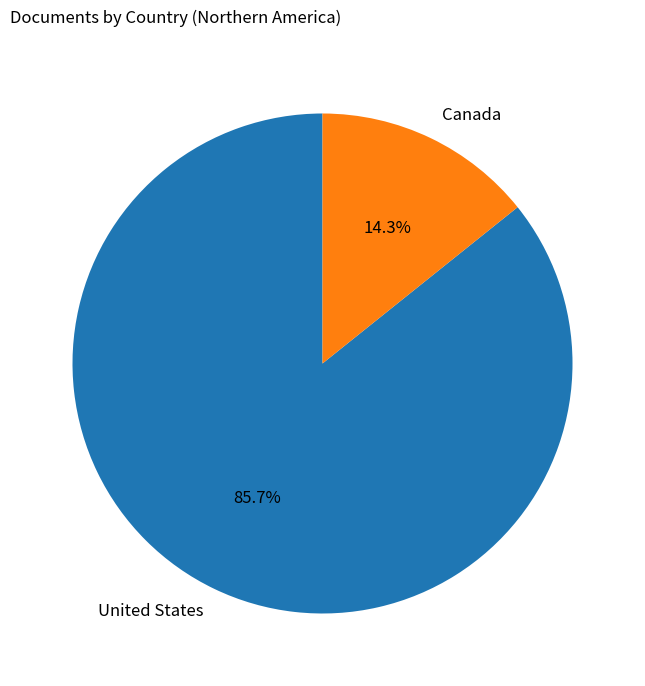

Count the number of slices in the pie.

2